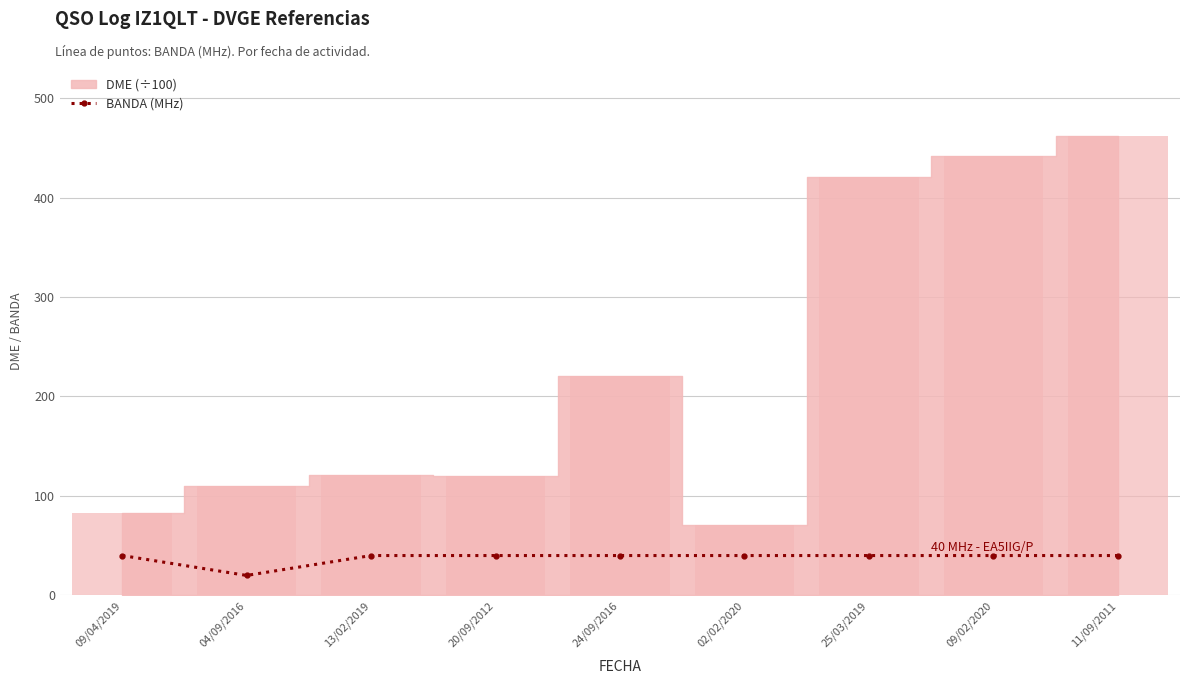

Is it true that BANDA (MHz) equals 40 at 11/09/2011?

True